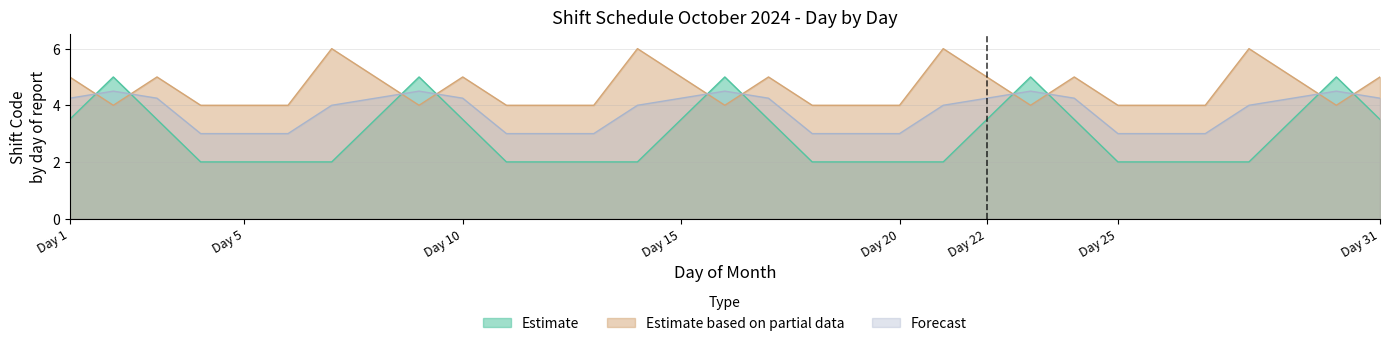

List the series in order of their peak value, highest first.

Estimate based on partial data, Estimate, Forecast